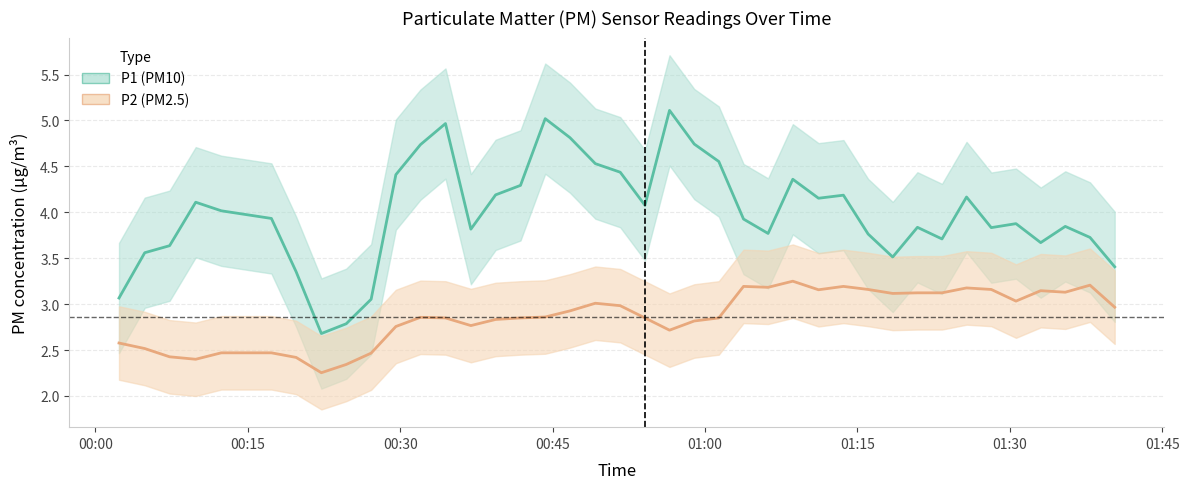

True or false: P2 and P1 intersect in this chart.

False